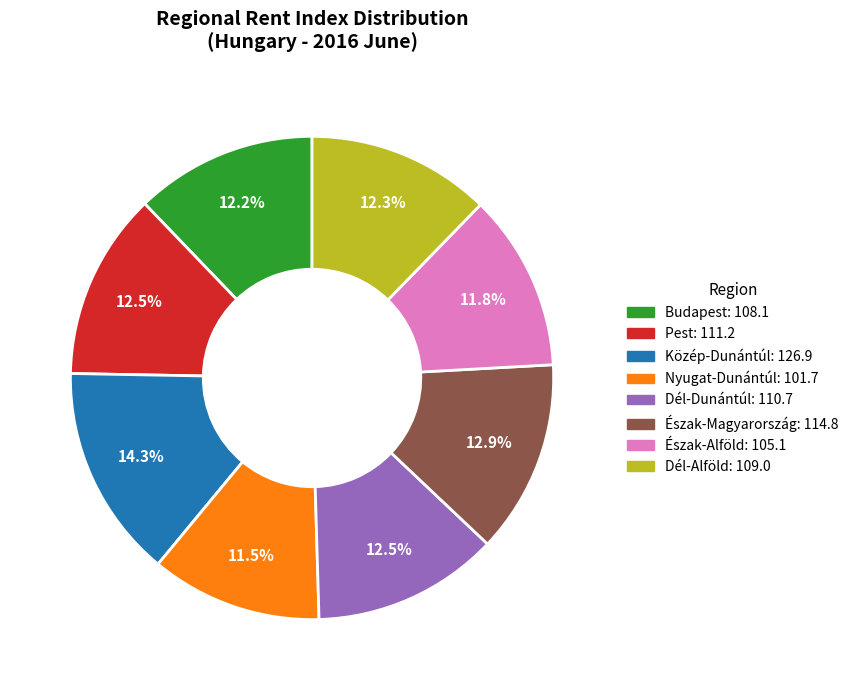

Which category has the biggest portion of the pie?

Közép-Dunántúl